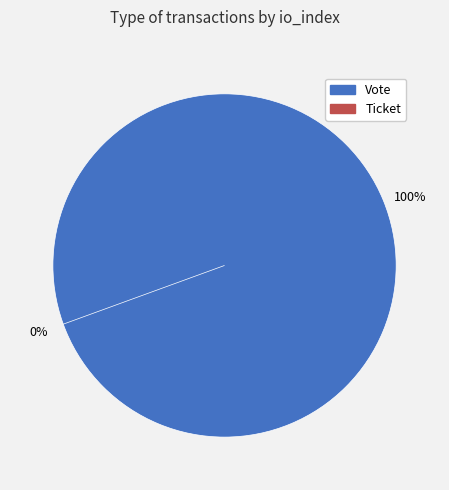

Which category accounts for the majority?

Vote